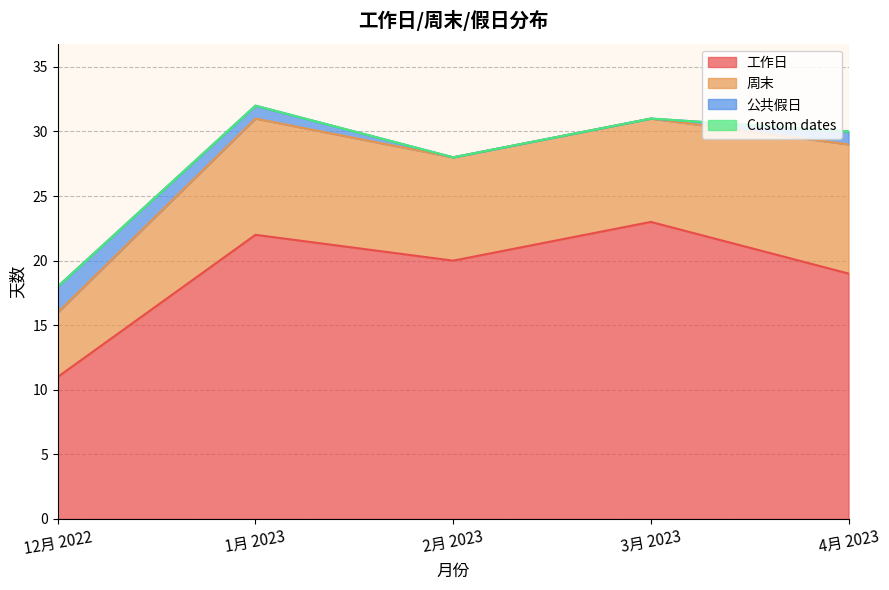

True or false: 周末 and 工作日 intersect in this chart.

False